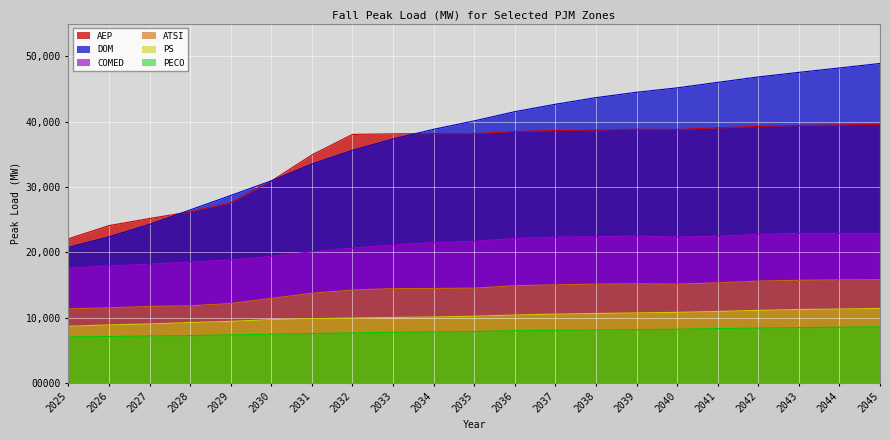

True or false: AEP and DOM intersect in this chart.

True